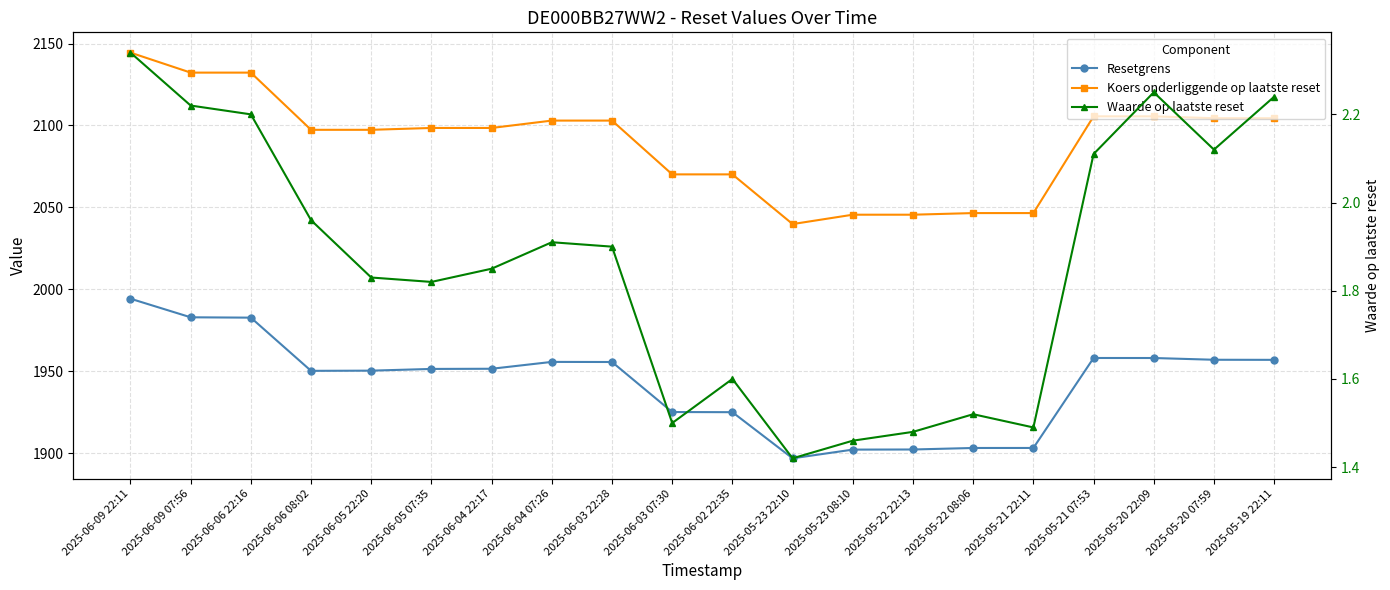

True or false: Waarde op laatste reset has a value of 1.9 at 2025-06-04 22:17.

True